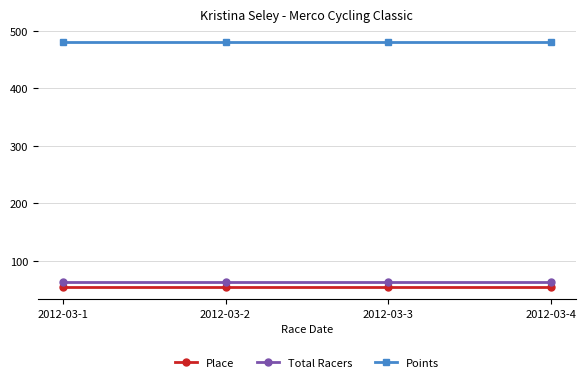

Which series has the largest total across all categories?

Points